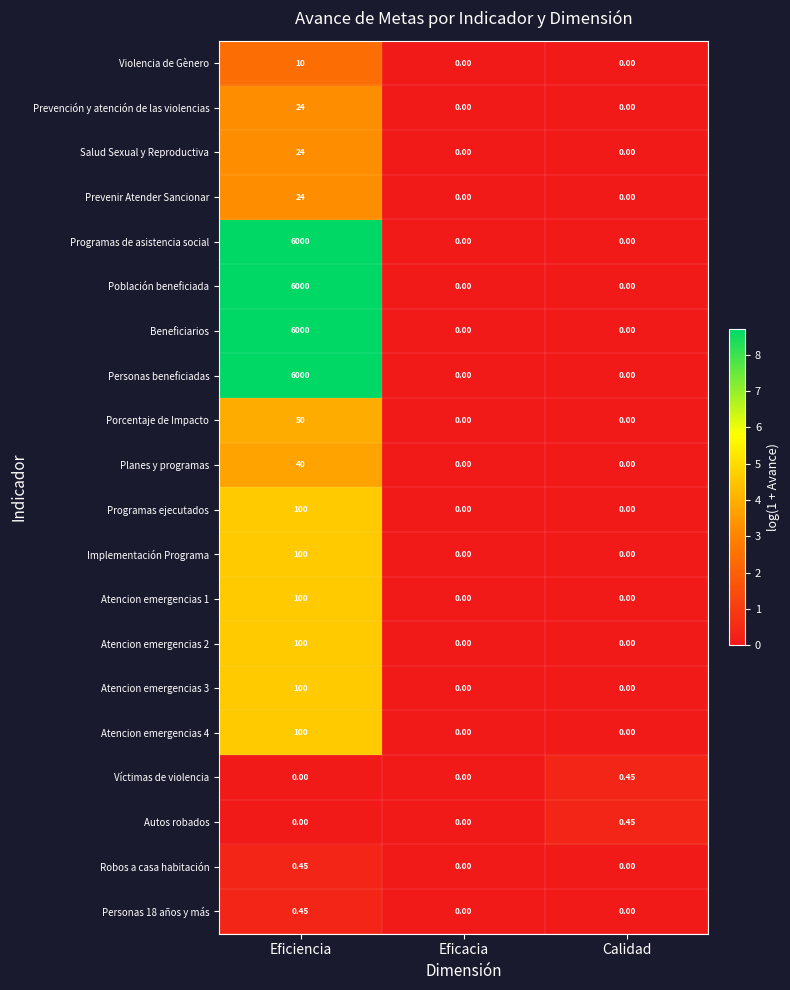

Is the value of Prevenir Atender Sancionar at Calidad greater than the value of Prevención y atención de las violencias at Eficiencia?

No